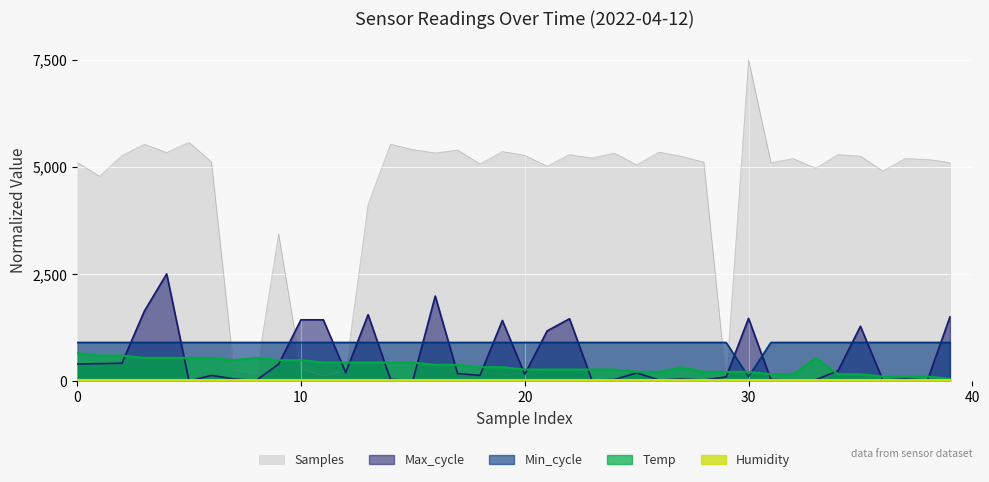

After their last crossing, which series has the higher values: Min_cycle or Samples?

Samples